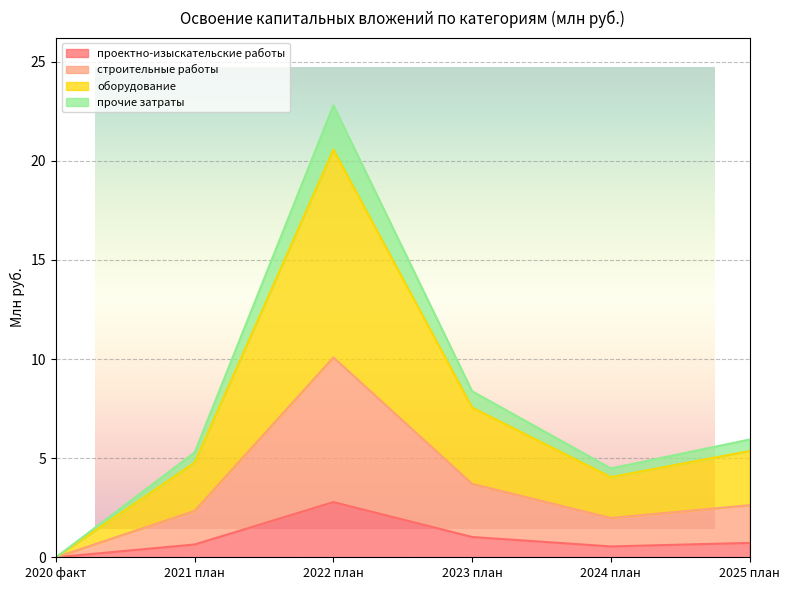

What position from the left is 2024 план?

5